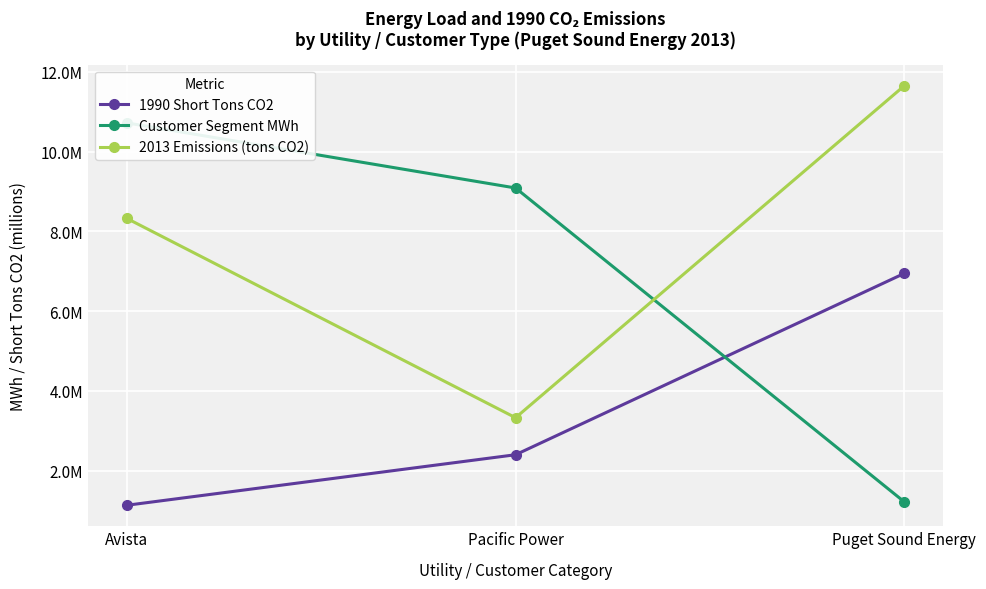

The value of Customer Segment MWh at Avista is 7241735.2. True or false?

False